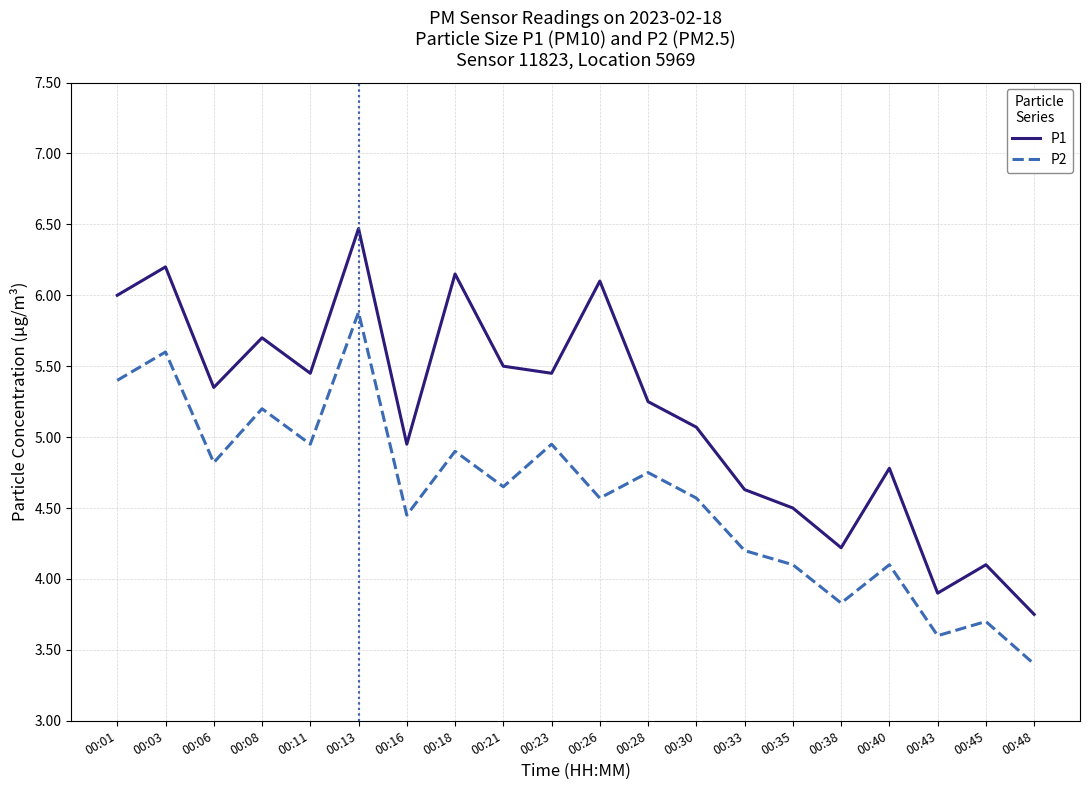

What are all the series names shown in the legend?

P1, P2